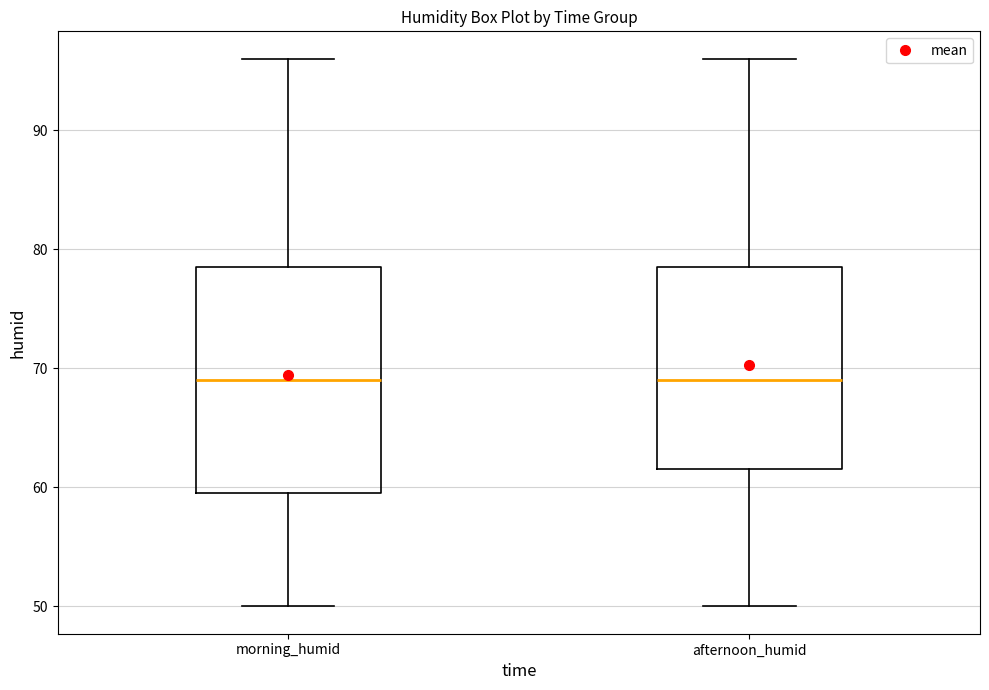

Reading left to right, transcribe this box plot: for each box, give where its median line is, the range the box spans, and where its two whiskers end, as read against the y-axis. The values are not printed on the chart, so give them approximately, as read against the axis.

morning_humid: median 69, box 60 to 79, whiskers 50 to 96
afternoon_humid: median 69, box 62 to 79, whiskers 50 to 96